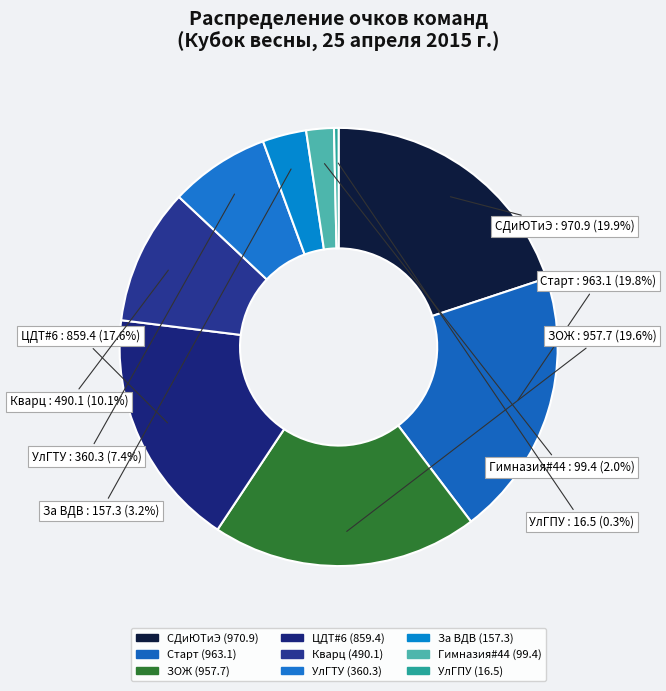

To the nearest percent, what is the average slice percentage?

11%